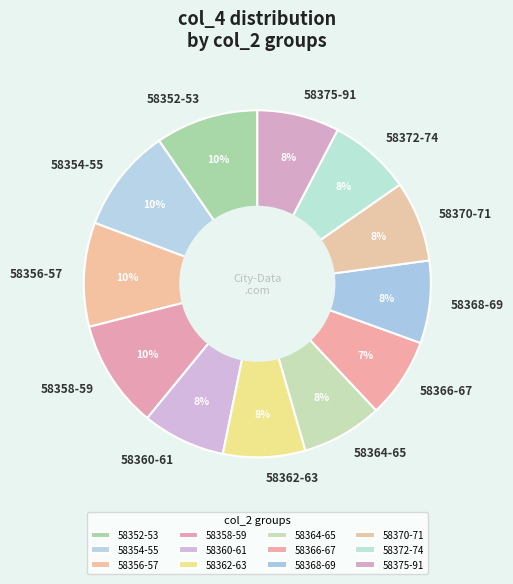

Count the number of slices in the pie.

12